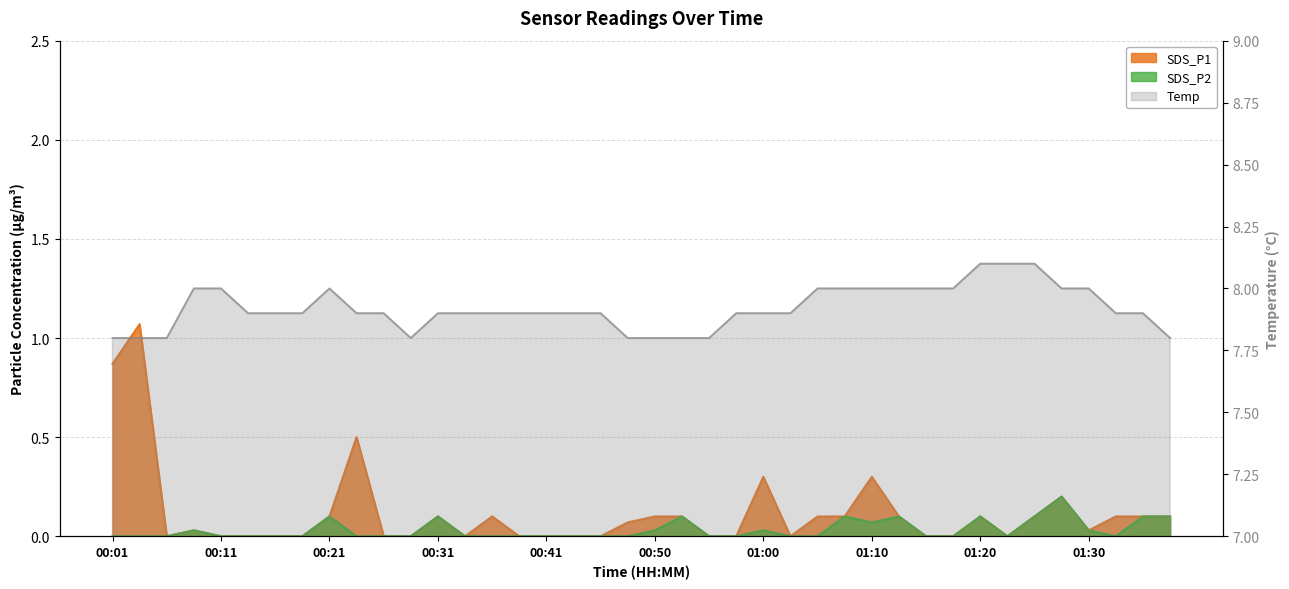

The SDS_P2 series shows 0.1 at 01:35. True or false?

False